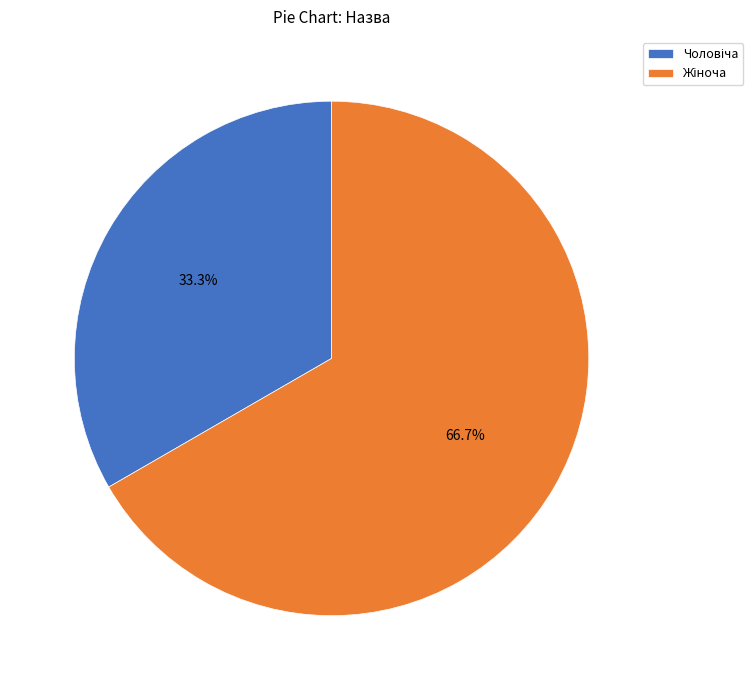

Is there a majority slice in this chart?

Yes